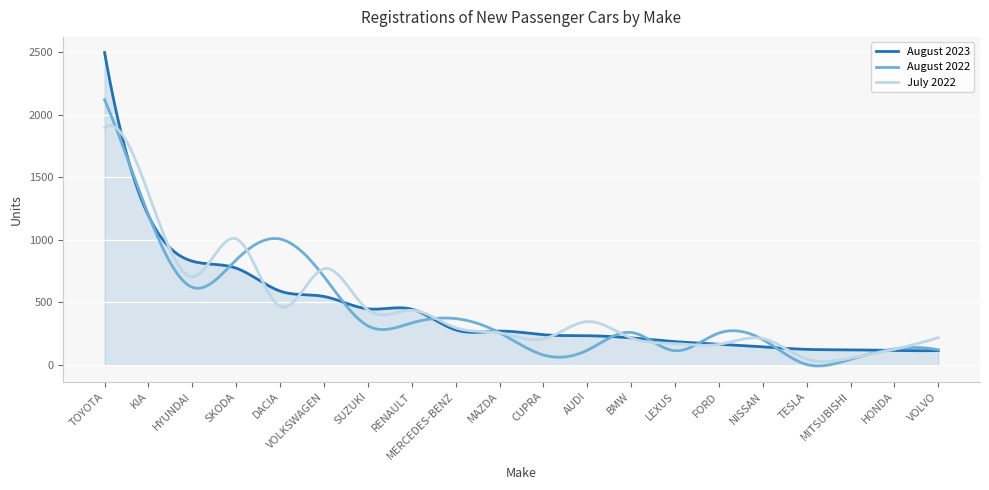

List the series in order of their peak value, highest first.

August 2023, August 2022, July 2022